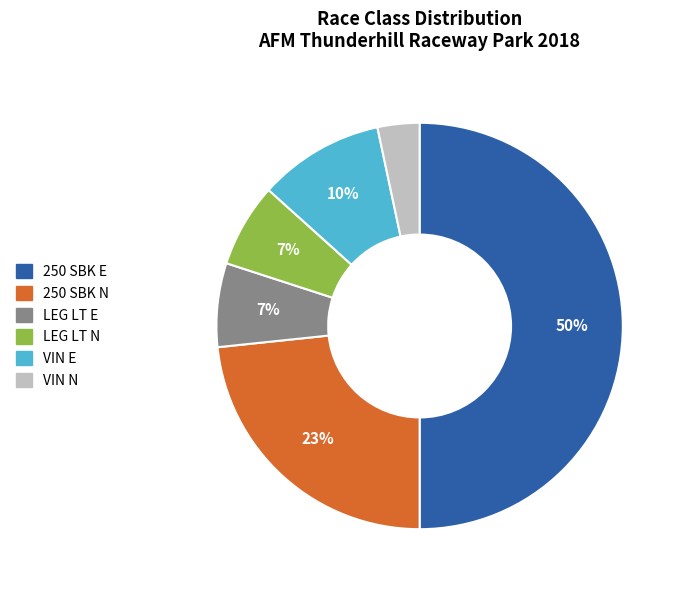

True or false: VIN E accounts for 10% of the total.

True